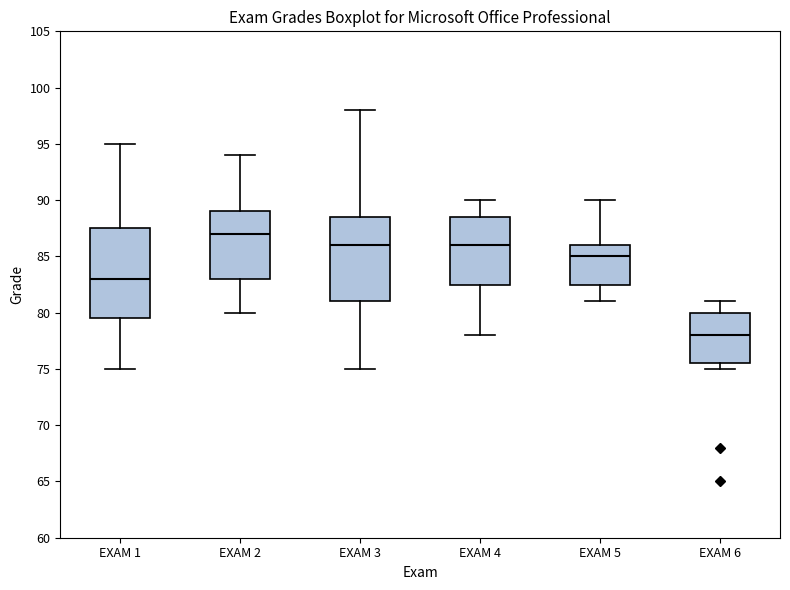

Where is the lower edge of the box for EXAM 3 on the y-axis? The values are not printed on the chart, so give them approximately, as read against the axis.

81.0